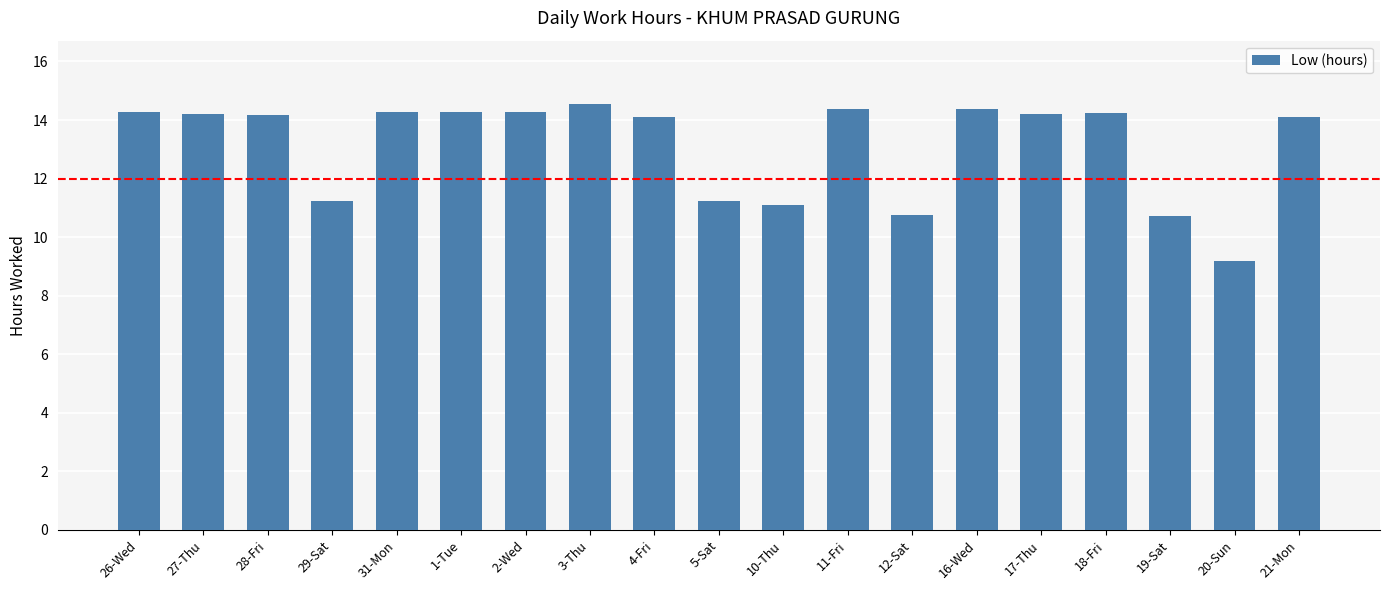

What is the ratio of the value at 19-Sat to the value at 5-Sat?

1.0